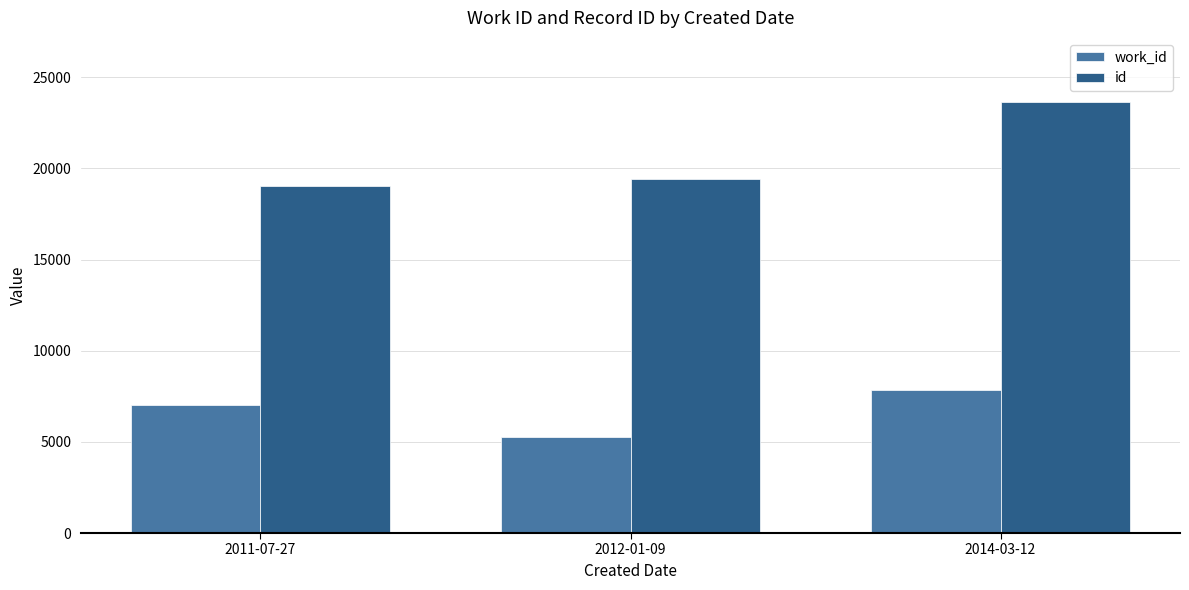

List the series in order of their peak value, highest first.

id, work_id